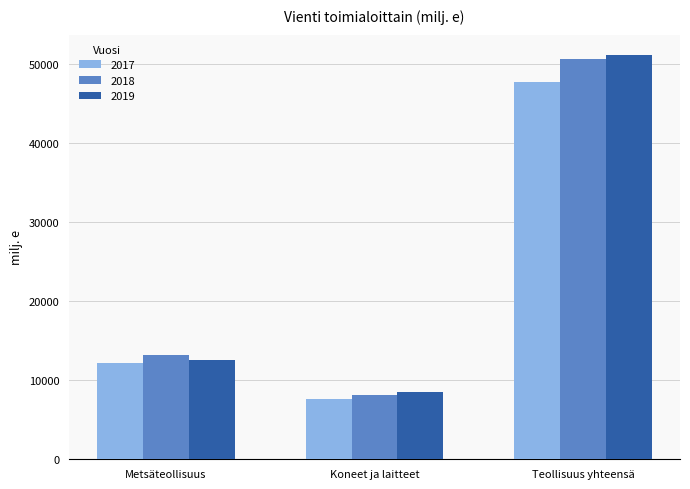

Rank the categories by 2018 value from lowest to highest.

Koneet ja laitteet, Metsäteollisuus, Teollisuus yhteensä